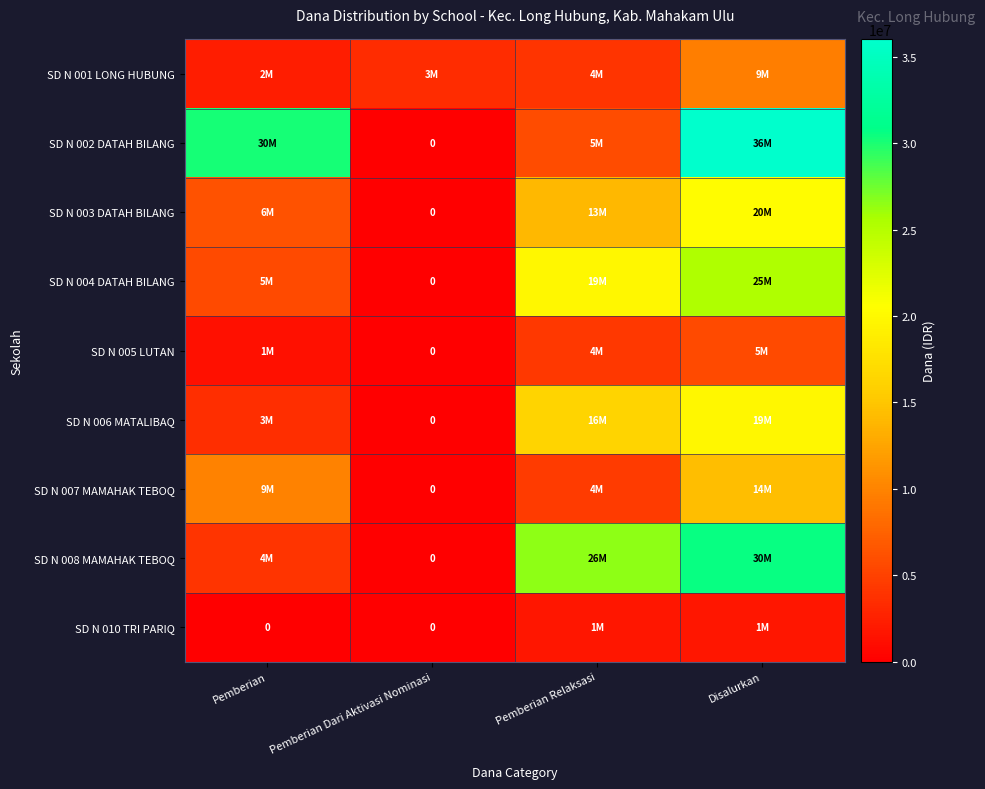

What is the sum of all SD N 007 MAMAHAK TEBOQ values?

28800000